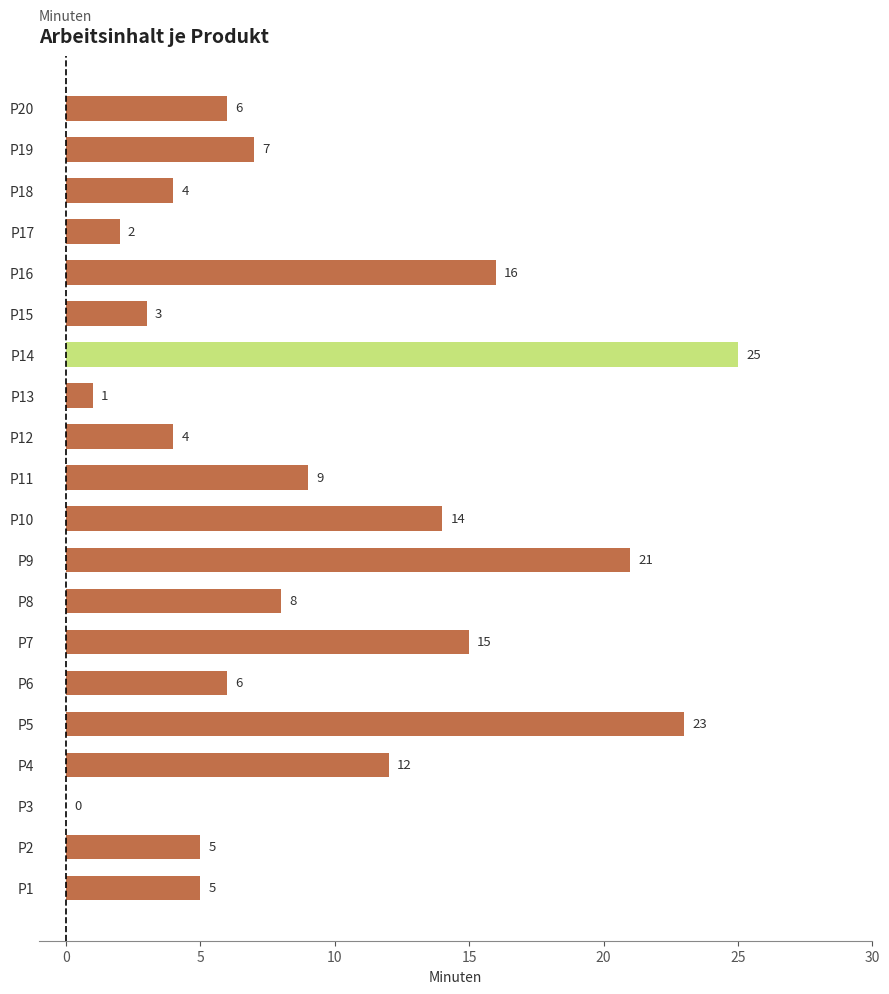

The value at P12 is 5. True or false?

False